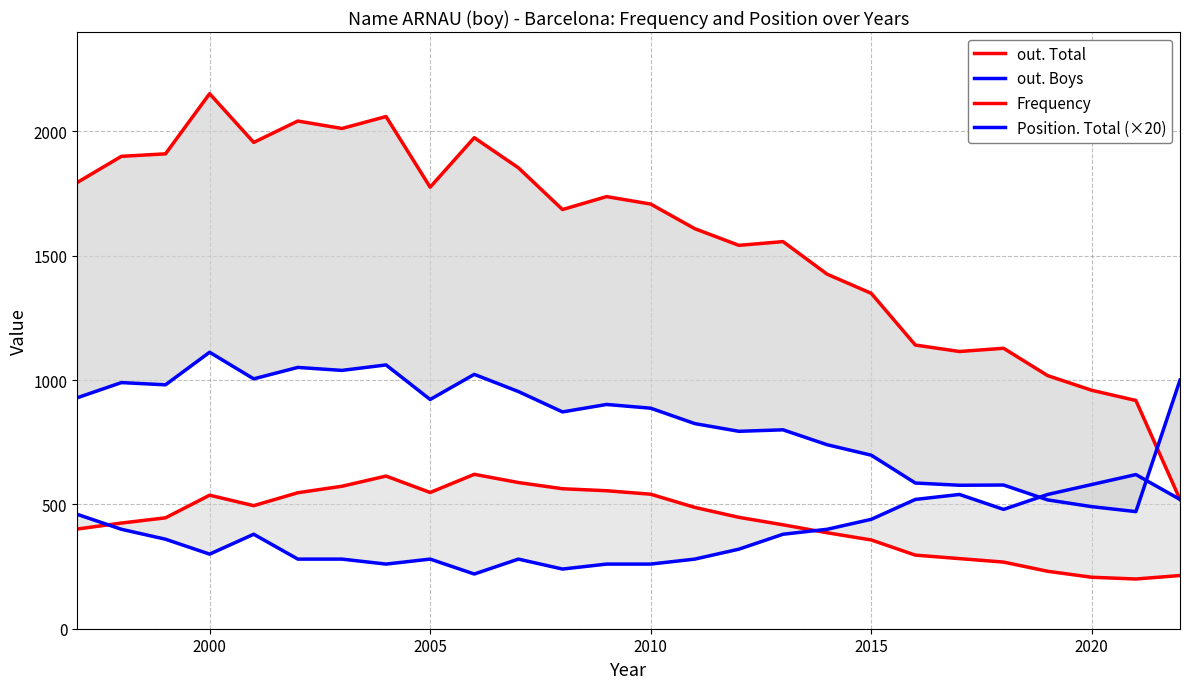

Which series changed the most between 2010 and 2025?

out. Total